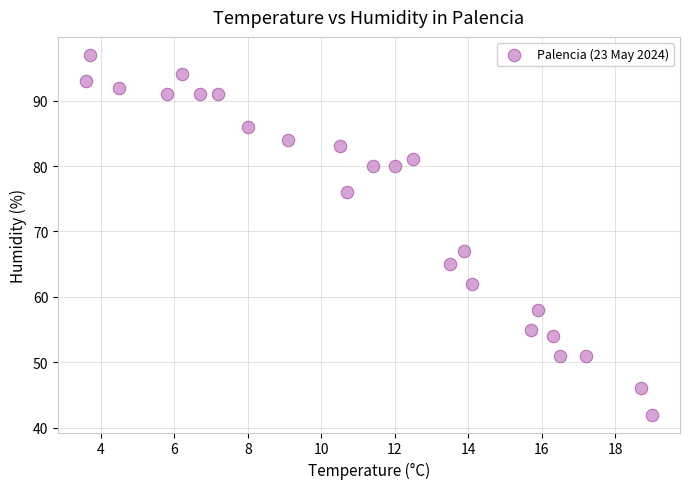

What Y value in the scatter plot is closest to 69?

67